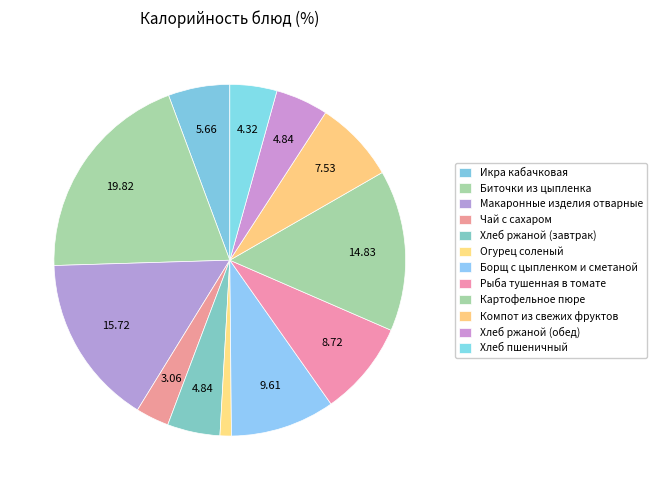

Combined, what portion of the pie is Компот из свежих фруктов and Икра кабачковая?

13.2%